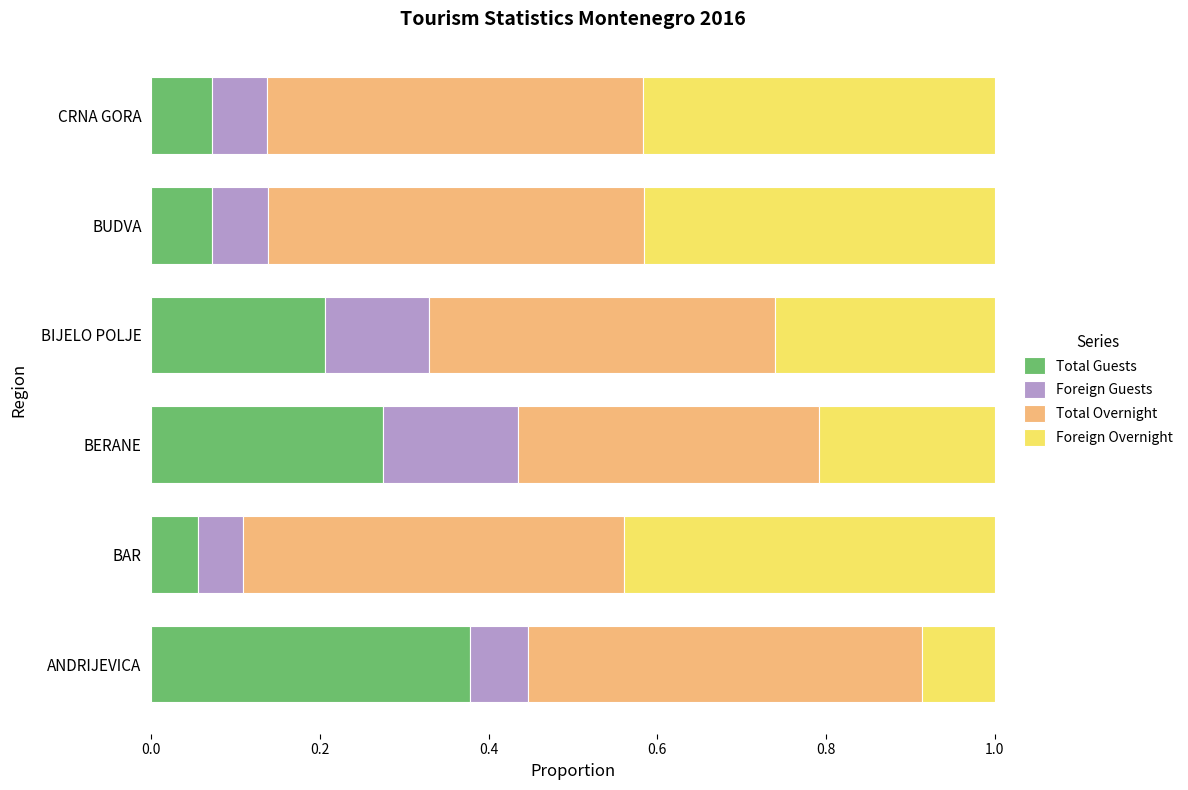

What is the total value across all series at BIJELO POLJE?

1.0